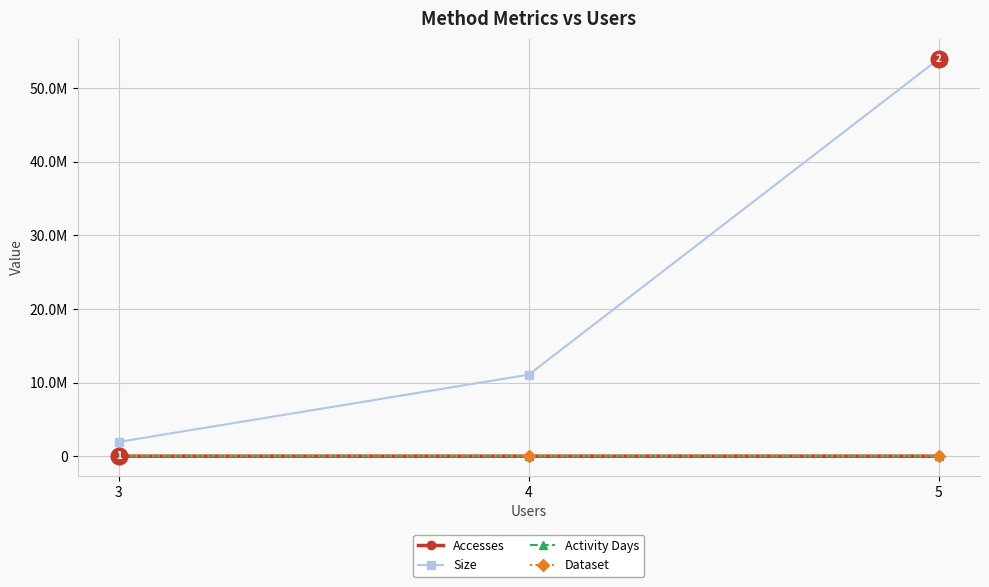

Which has a higher value, 5 or 4?

5